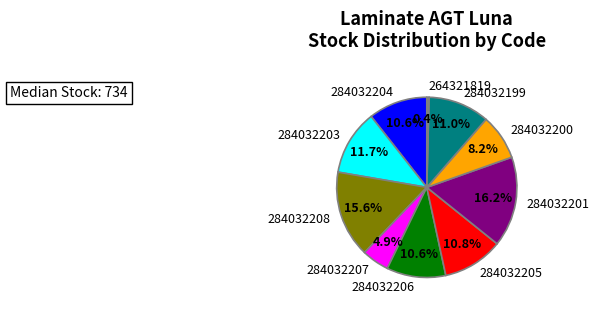

To the nearest percent, what portion does 284032206 represent?

11%